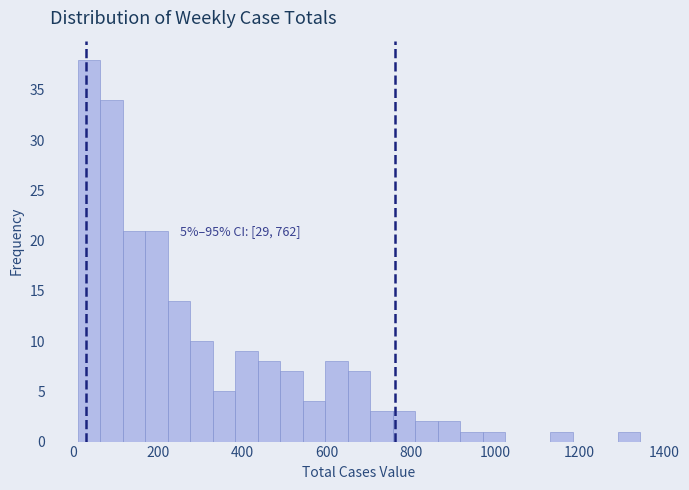

Read against the x-axis, roughly where is the centre of the tallest bar?

40